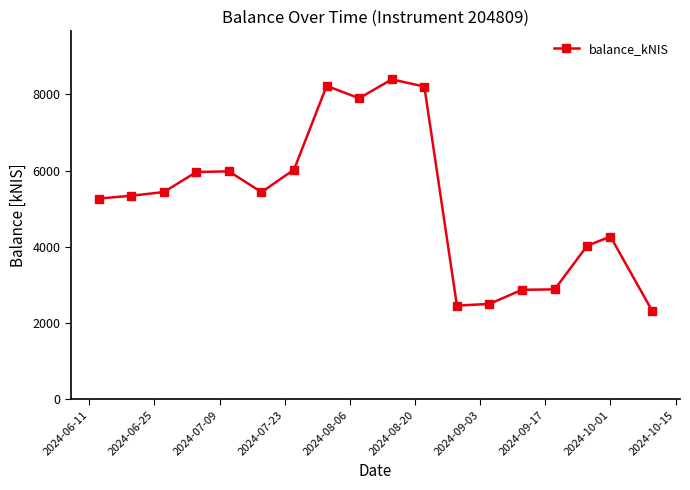

Count the number of categories in the chart.

18